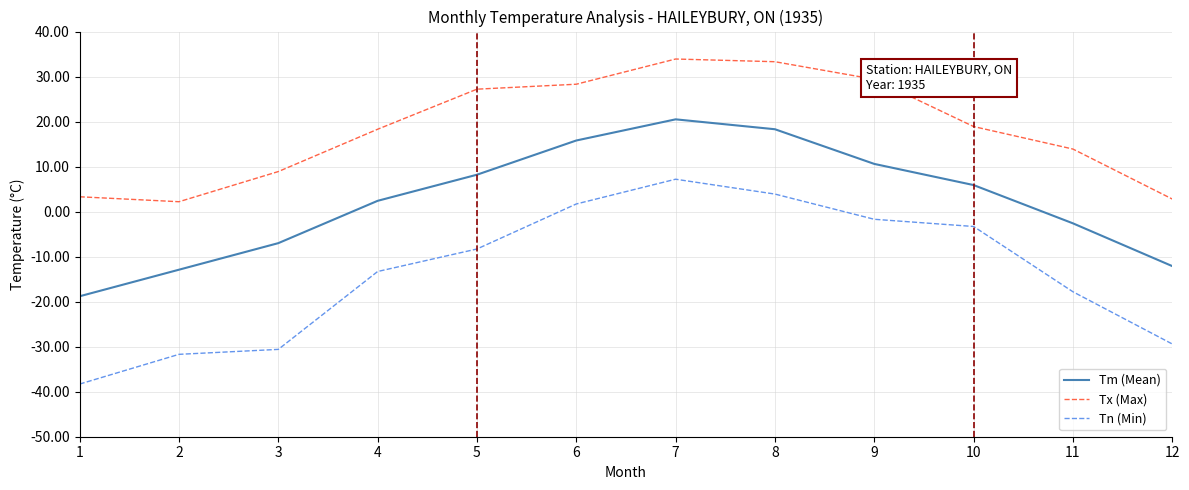

Where is the first local maximum for Tm (Mean)?

7